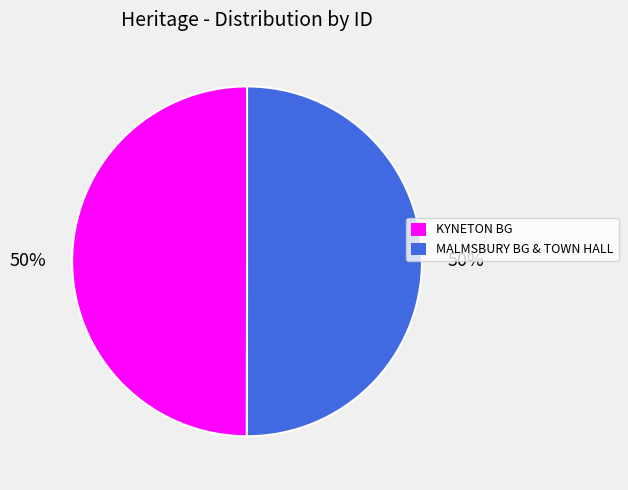

To the nearest percent, what percentage of the pie is KYNETON BG?

50%